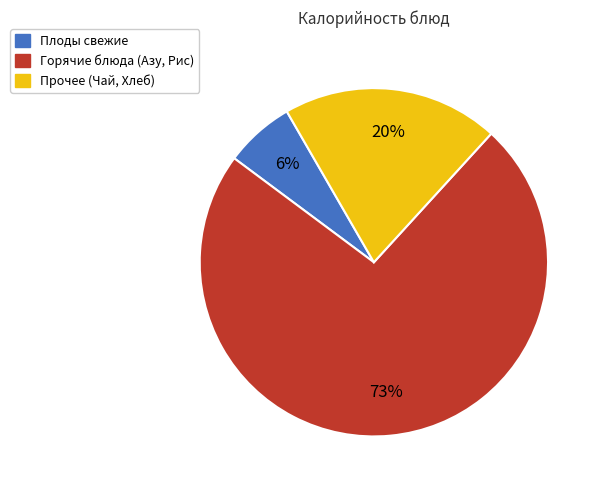

What is the ratio of the value at Прочее (Чай, Хлеб) to the value at Горячие блюда (Азу, Рис)?

0.3